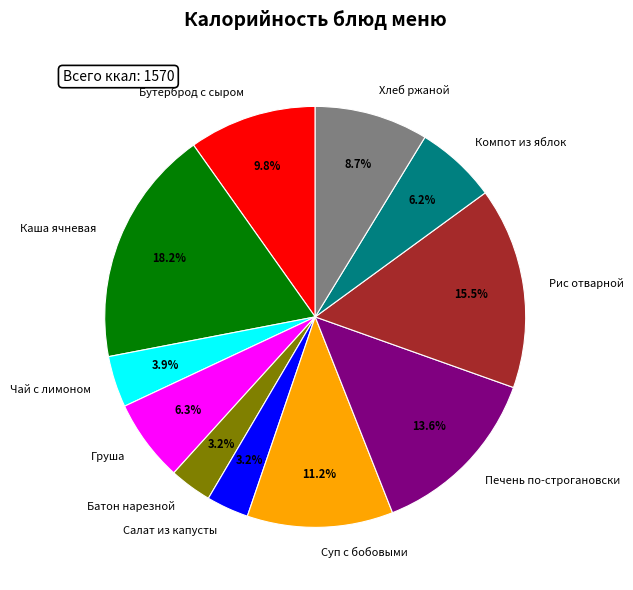

Does any single category account for the majority?

No